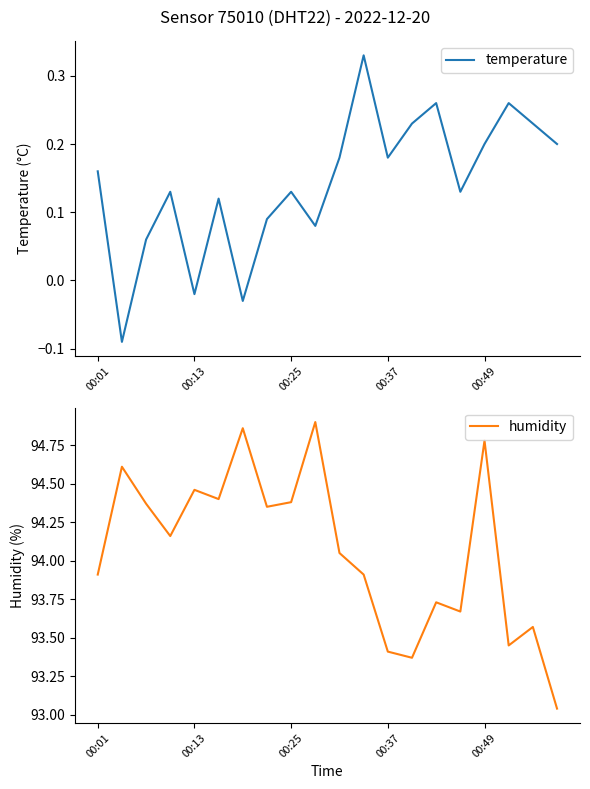

What is the value of the humidity point at the 15th from the left?

93.7